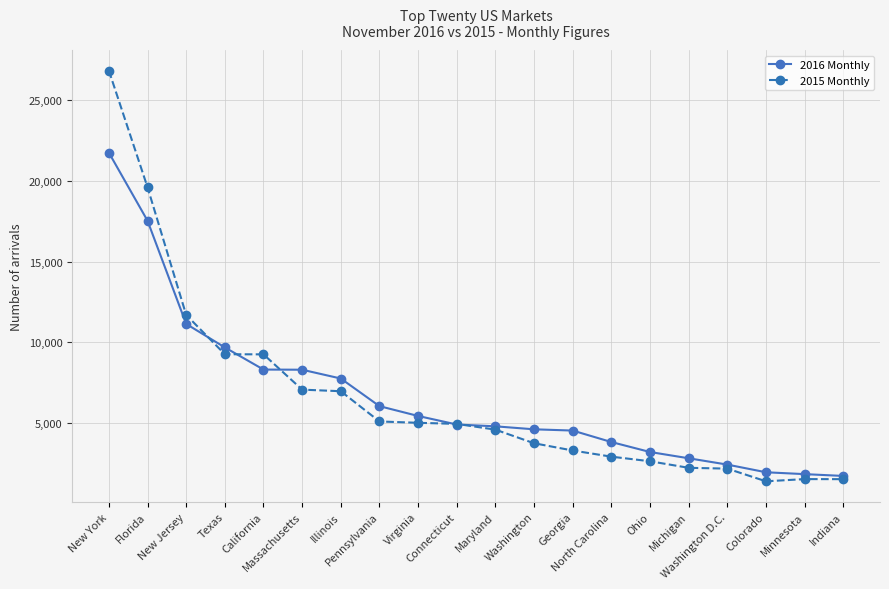

Which series has the largest range (max minus min)?

2015 Monthly